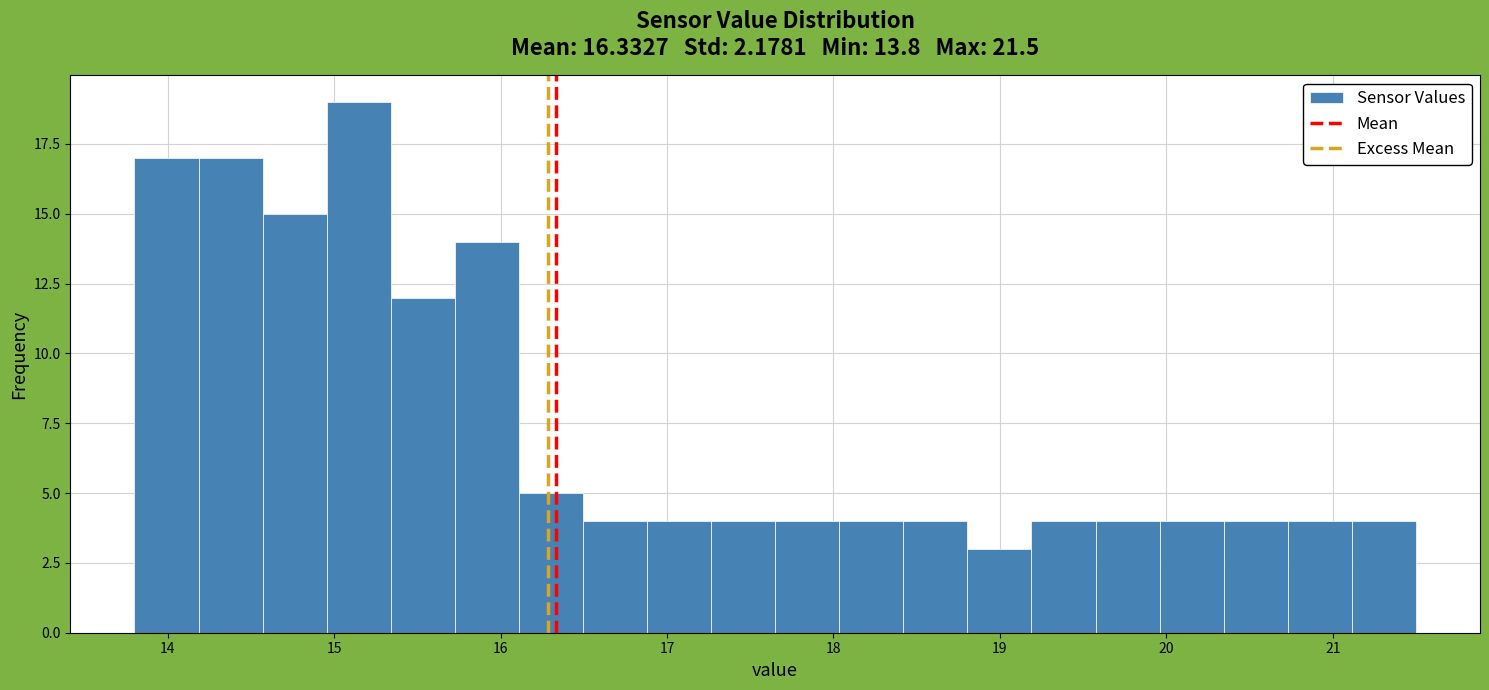

Around what value on the x-axis is the tallest bar? Give the approximate position of its centre, as read against the axis.

15.1